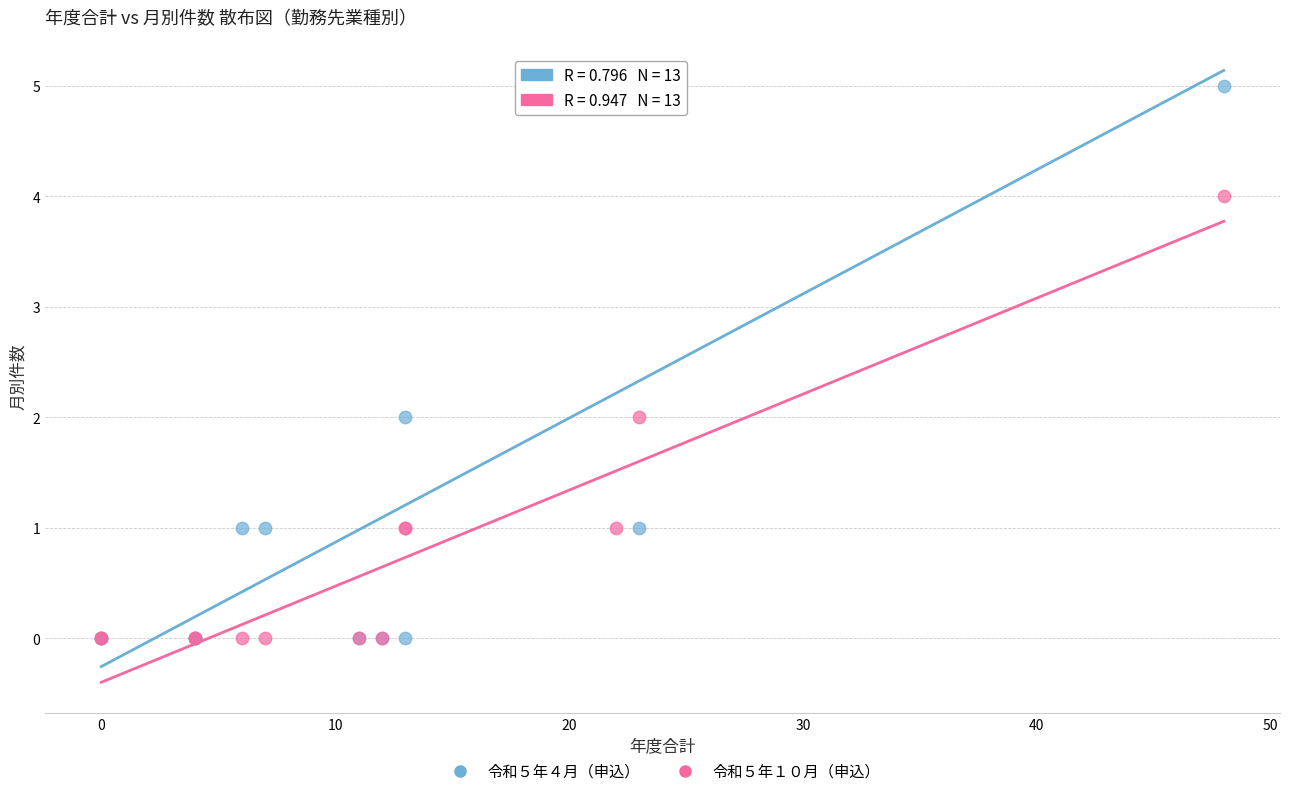

What are all the series names shown in the legend?

令和５年４月（申込）, 令和５年１０月（申込）